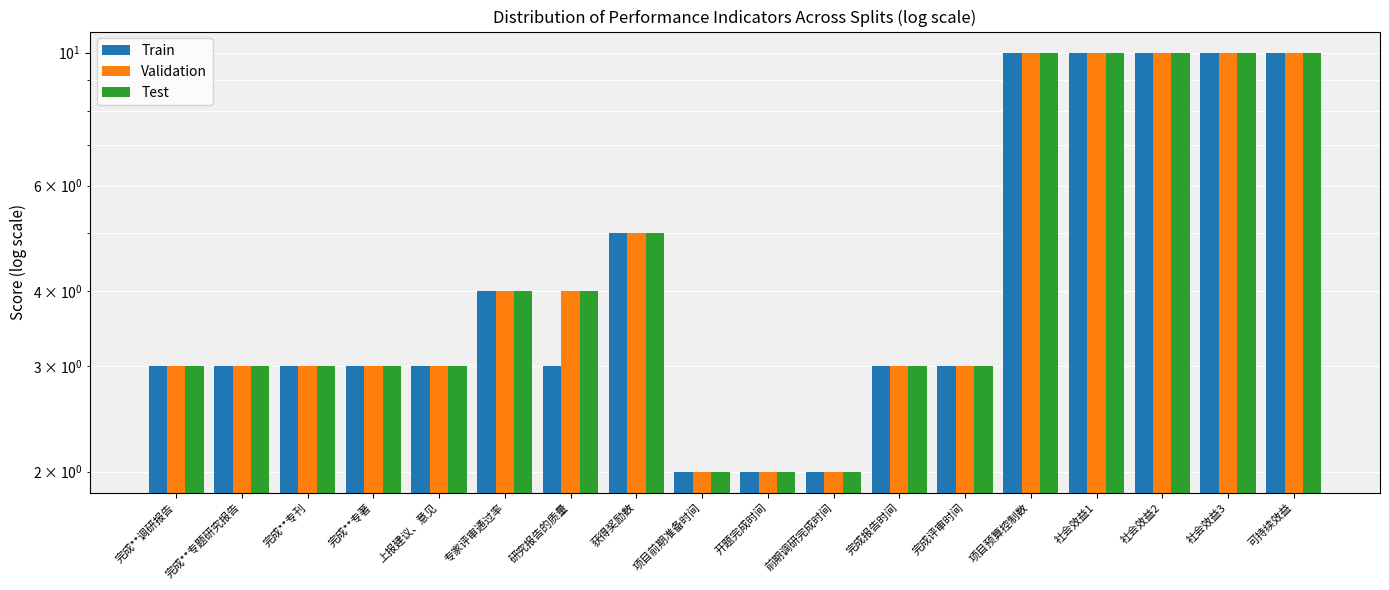

What are all the series names shown in the legend?

Train, Validation, Test